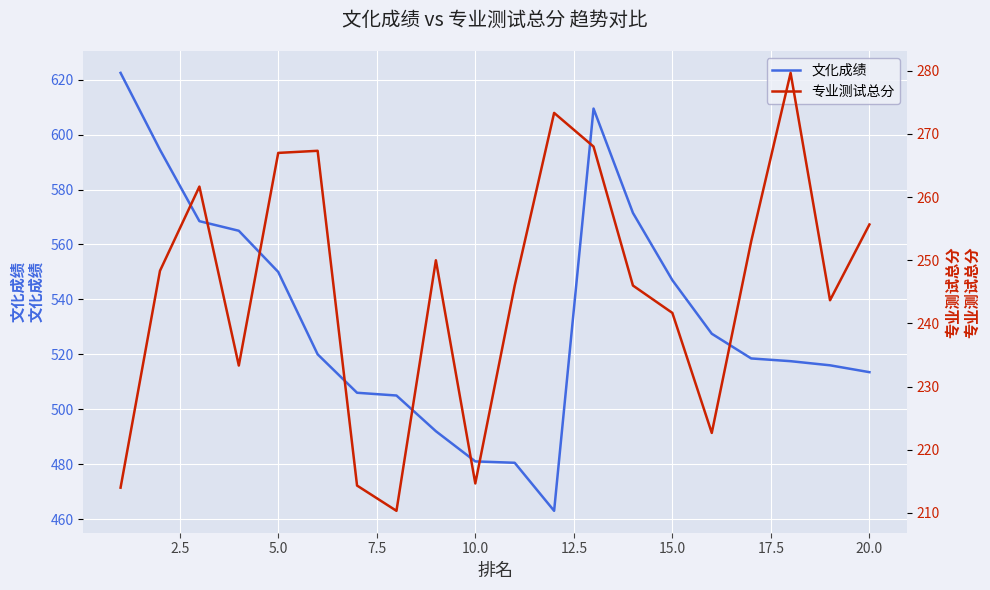

What is the minimum value for 专业测试总分?

210.3